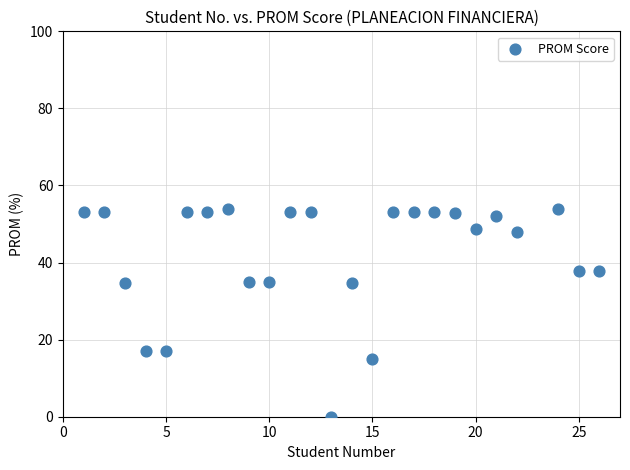

What is the range of Y values (max minus min)?

54.0